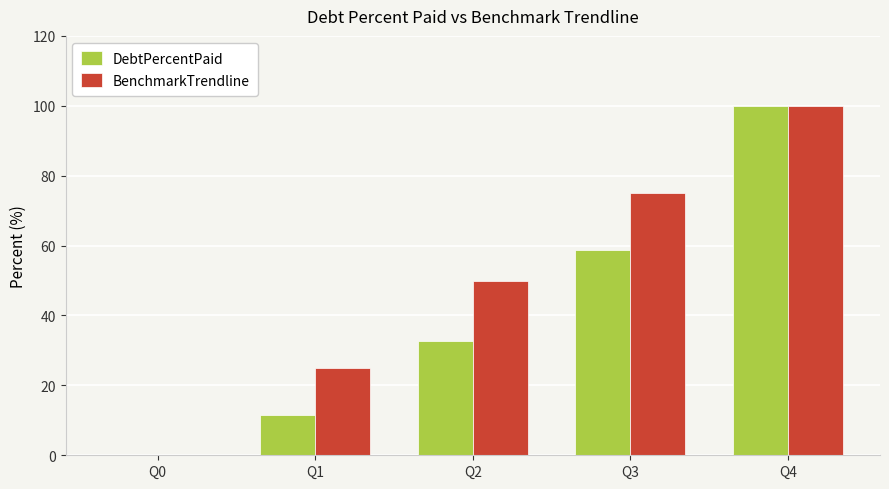

True or false: BenchmarkTrendline has a value of 75.0 at Q3.

True